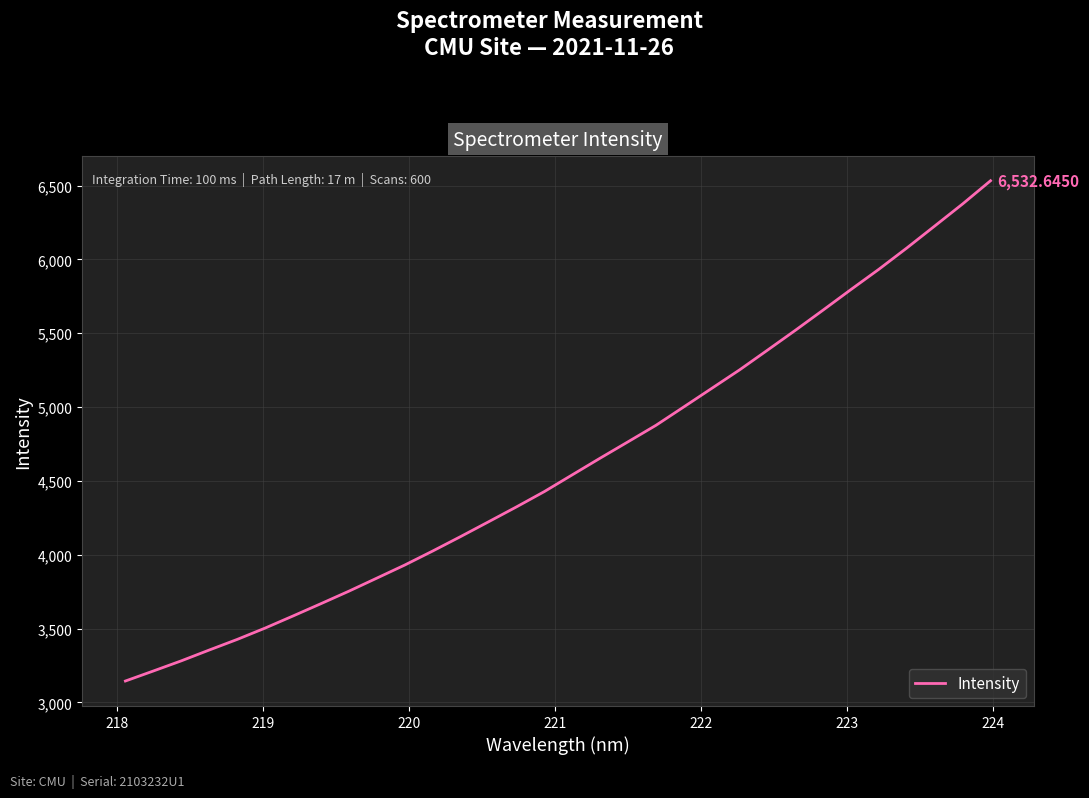

How many lines are shown in the chart?

1